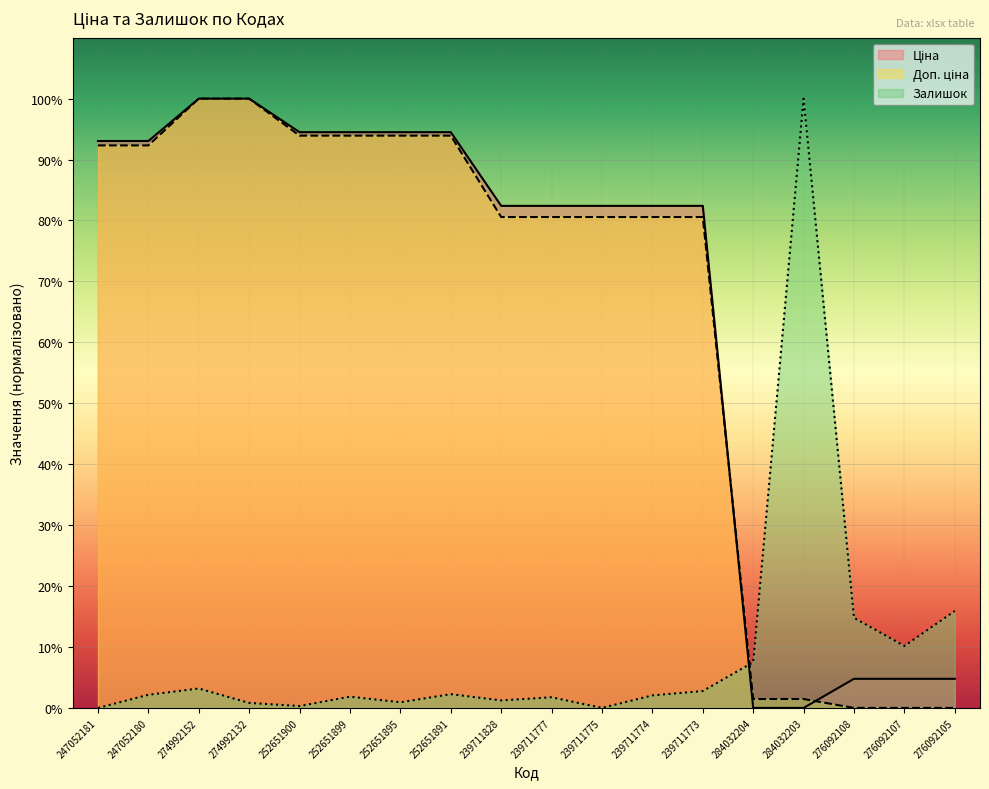

The value of Ціна at 247052180 is 93.0. True or false?

True